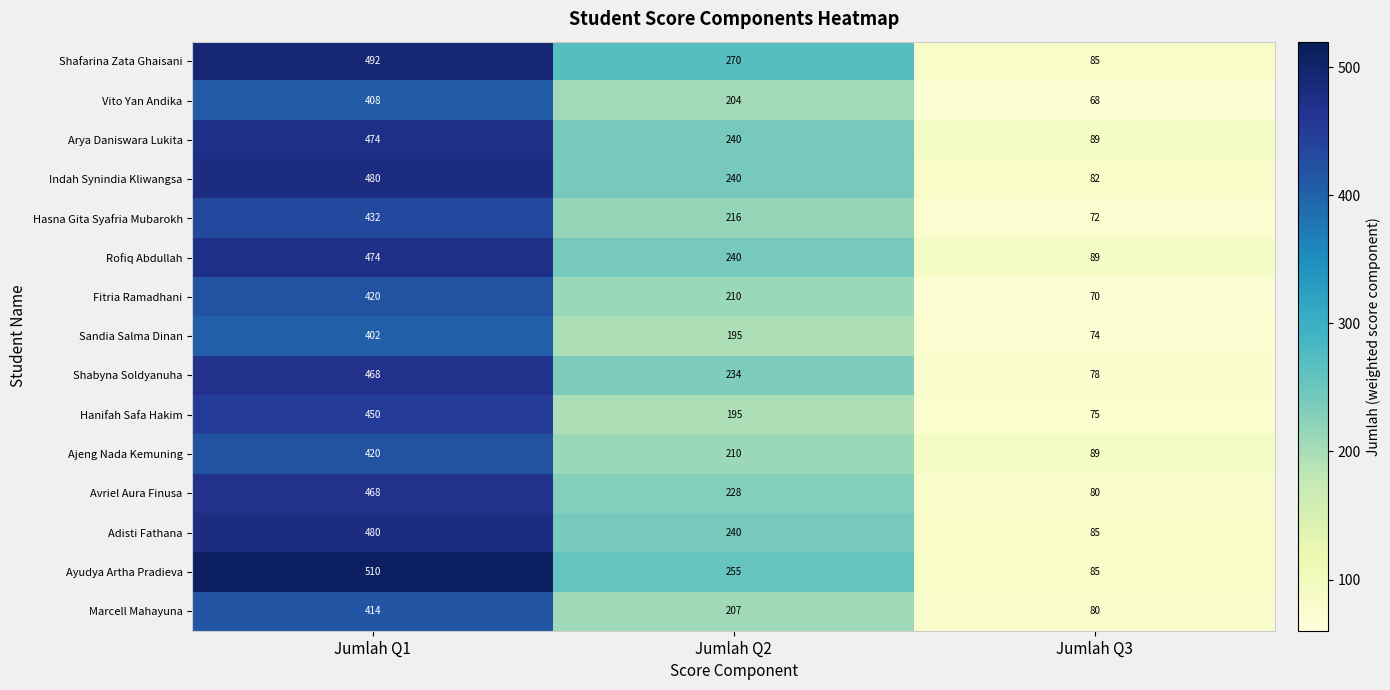

At which category is the sum across all series the highest?

Jumlah Q1